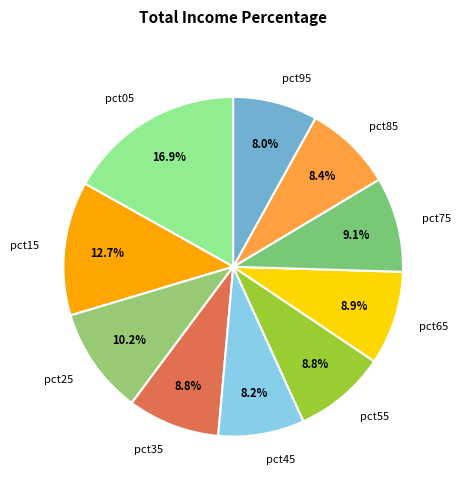

Does pct85 account for over 50% of the chart?

No